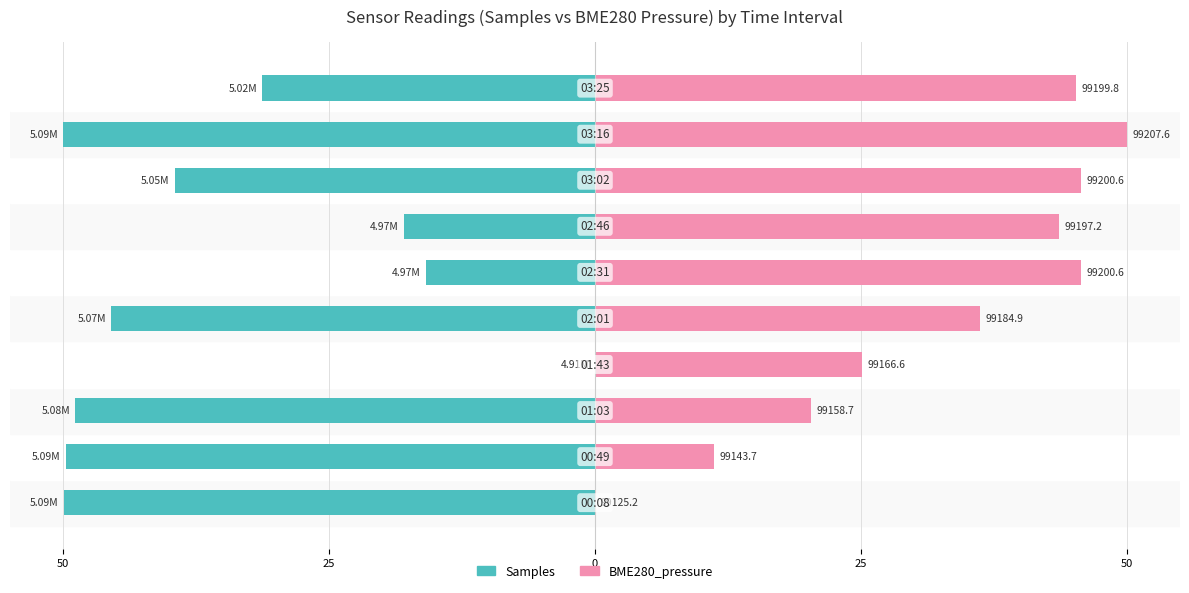

Are the bars grouped side by side (vs. stacked)?

Yes